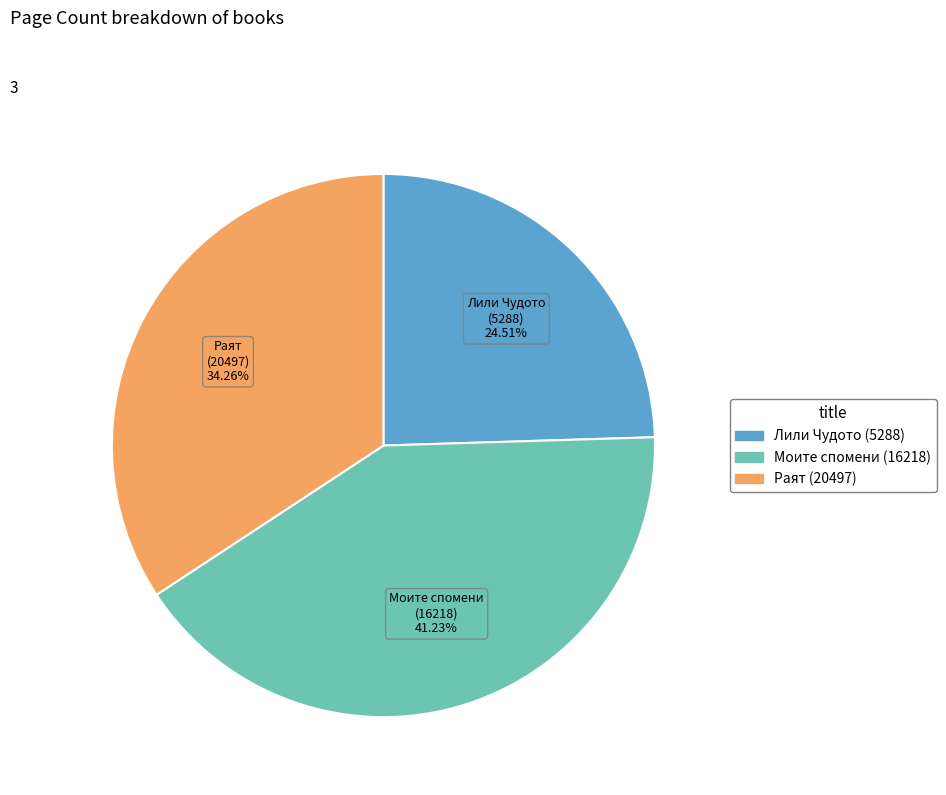

Approximately how many times larger is the value at Лили Чудото (5288) compared to Моите спомени (16218)?

0.6